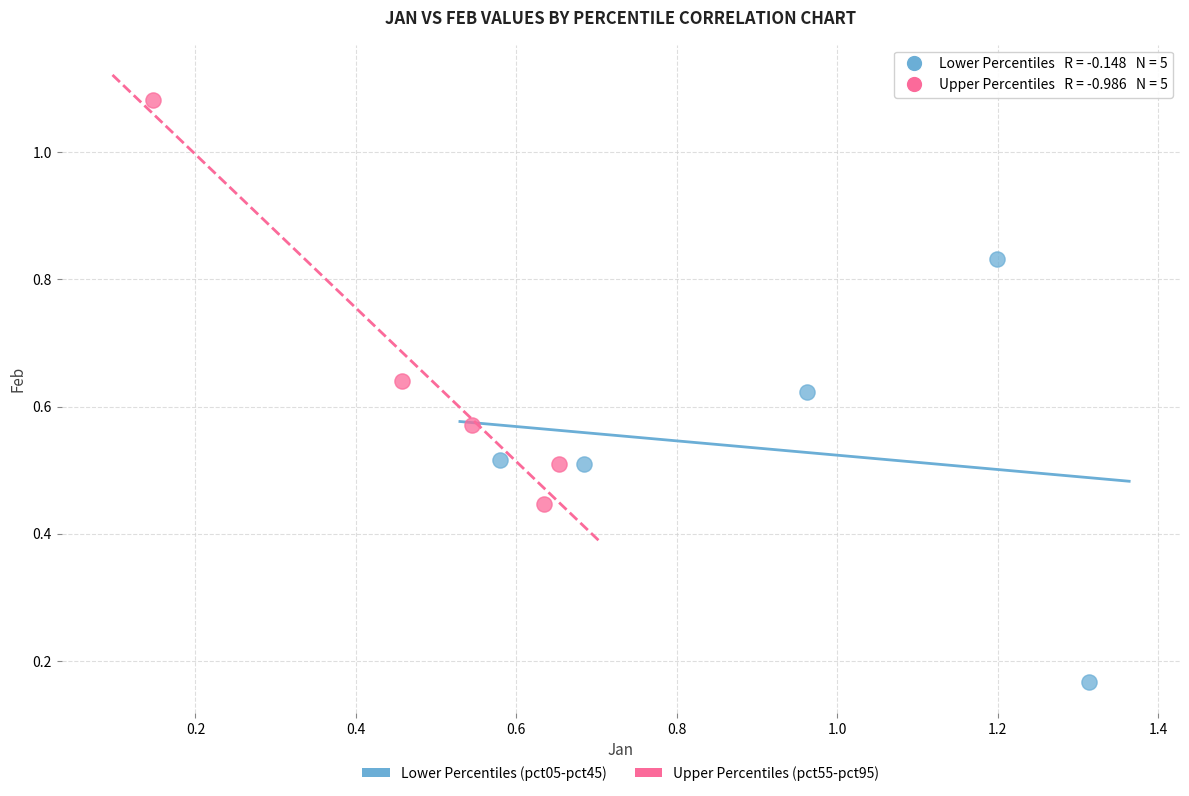

Which series reaches the maximum Y coordinate?

Upper Percentiles (pct55-pct95)